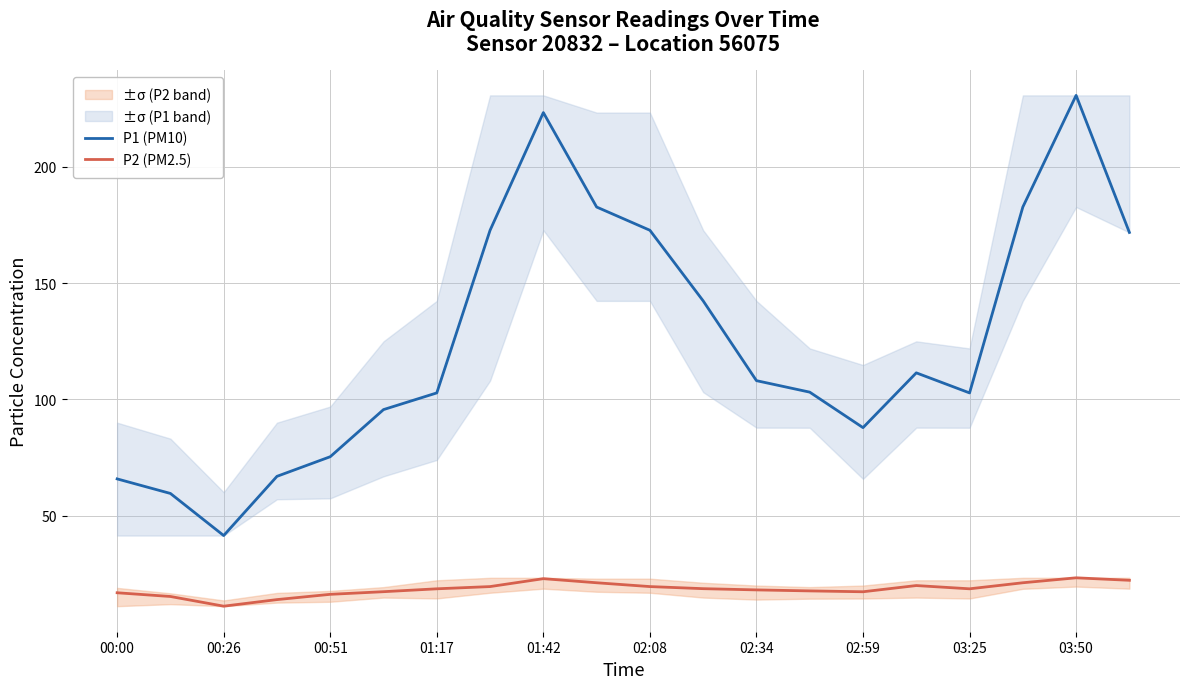

At which category does P1 (PM10) reach its first local peak?

01:42